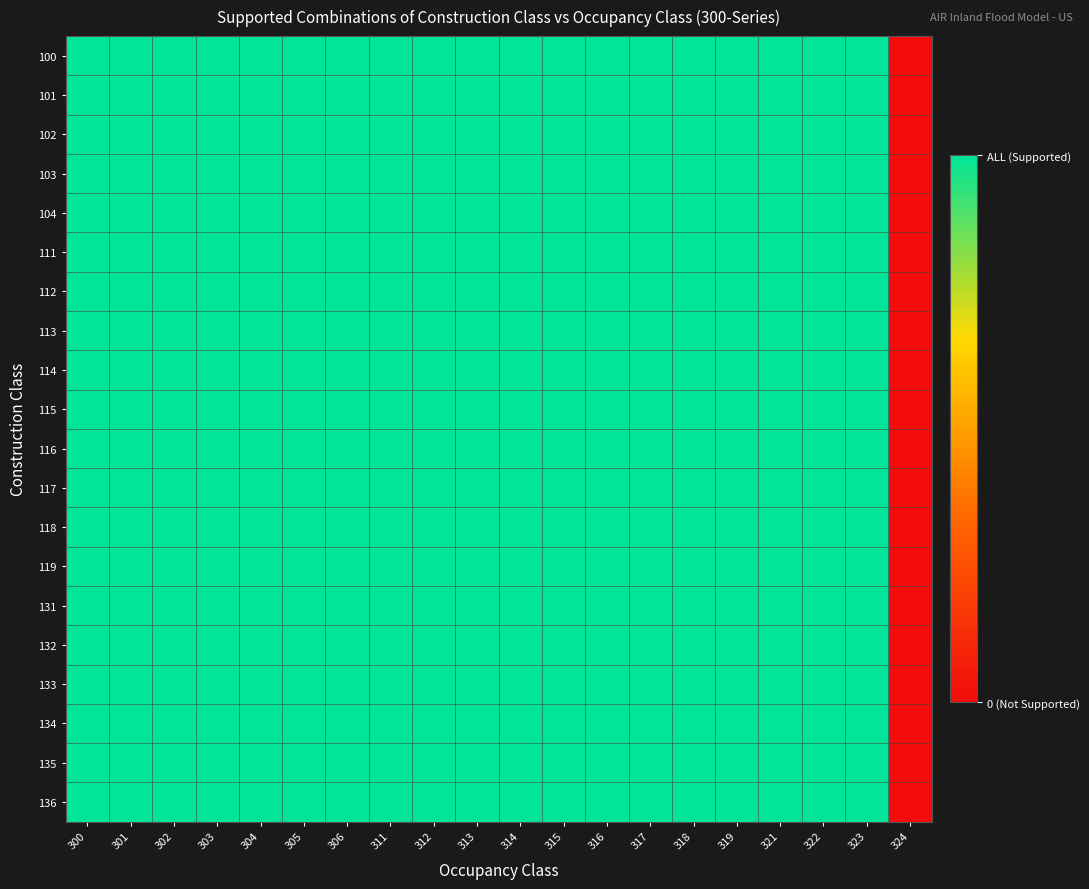

Reading left to right, list all the values displayed in this chart.

100: 300=1	301=1	302=1	303=1	304=1	305=1	306=1	311=1	312=1	313=1	314=1	315=1	316=1	317=1	318=1	319=1	321=1	322=1	323=1	324=0
101: 300=1	301=1	302=1	303=1	304=1	305=1	306=1	311=1	312=1	313=1	314=1	315=1	316=1	317=1	318=1	319=1	321=1	322=1	323=1	324=0
102: 300=1	301=1	302=1	303=1	304=1	305=1	306=1	311=1	312=1	313=1	314=1	315=1	316=1	317=1	318=1	319=1	321=1	322=1	323=1	324=0
103: 300=1	301=1	302=1	303=1	304=1	305=1	306=1	311=1	312=1	313=1	314=1	315=1	316=1	317=1	318=1	319=1	321=1	322=1	323=1	324=0
104: 300=1	301=1	302=1	303=1	304=1	305=1	306=1	311=1	312=1	313=1	314=1	315=1	316=1	317=1	318=1	319=1	321=1	322=1	323=1	324=0
111: 300=1	301=1	302=1	303=1	304=1	305=1	306=1	311=1	312=1	313=1	314=1	315=1	316=1	317=1	318=1	319=1	321=1	322=1	323=1	324=0
112: 300=1	301=1	302=1	303=1	304=1	305=1	306=1	311=1	312=1	313=1	314=1	315=1	316=1	317=1	318=1	319=1	321=1	322=1	323=1	324=0
113: 300=1	301=1	302=1	303=1	304=1	305=1	306=1	311=1	312=1	313=1	314=1	315=1	316=1	317=1	318=1	319=1	321=1	322=1	323=1	324=0
114: 300=1	301=1	302=1	303=1	304=1	305=1	306=1	311=1	312=1	313=1	314=1	315=1	316=1	317=1	318=1	319=1	321=1	322=1	323=1	324=0
115: 300=1	301=1	302=1	303=1	304=1	305=1	306=1	311=1	312=1	313=1	314=1	315=1	316=1	317=1	318=1	319=1	321=1	322=1	323=1	324=0
116: 300=1	301=1	302=1	303=1	304=1	305=1	306=1	311=1	312=1	313=1	314=1	315=1	316=1	317=1	318=1	319=1	321=1	322=1	323=1	324=0
117: 300=1	301=1	302=1	303=1	304=1	305=1	306=1	311=1	312=1	313=1	314=1	315=1	316=1	317=1	318=1	319=1	321=1	322=1	323=1	324=0
118: 300=1	301=1	302=1	303=1	304=1	305=1	306=1	311=1	312=1	313=1	314=1	315=1	316=1	317=1	318=1	319=1	321=1	322=1	323=1	324=0
119: 300=1	301=1	302=1	303=1	304=1	305=1	306=1	311=1	312=1	313=1	314=1	315=1	316=1	317=1	318=1	319=1	321=1	322=1	323=1	324=0
131: 300=1	301=1	302=1	303=1	304=1	305=1	306=1	311=1	312=1	313=1	314=1	315=1	316=1	317=1	318=1	319=1	321=1	322=1	323=1	324=0
132: 300=1	301=1	302=1	303=1	304=1	305=1	306=1	311=1	312=1	313=1	314=1	315=1	316=1	317=1	318=1	319=1	321=1	322=1	323=1	324=0
133: 300=1	301=1	302=1	303=1	304=1	305=1	306=1	311=1	312=1	313=1	314=1	315=1	316=1	317=1	318=1	319=1	321=1	322=1	323=1	324=0
134: 300=1	301=1	302=1	303=1	304=1	305=1	306=1	311=1	312=1	313=1	314=1	315=1	316=1	317=1	318=1	319=1	321=1	322=1	323=1	324=0
135: 300=1	301=1	302=1	303=1	304=1	305=1	306=1	311=1	312=1	313=1	314=1	315=1	316=1	317=1	318=1	319=1	321=1	322=1	323=1	324=0
136: 300=1	301=1	302=1	303=1	304=1	305=1	306=1	311=1	312=1	313=1	314=1	315=1	316=1	317=1	318=1	319=1	321=1	322=1	323=1	324=0